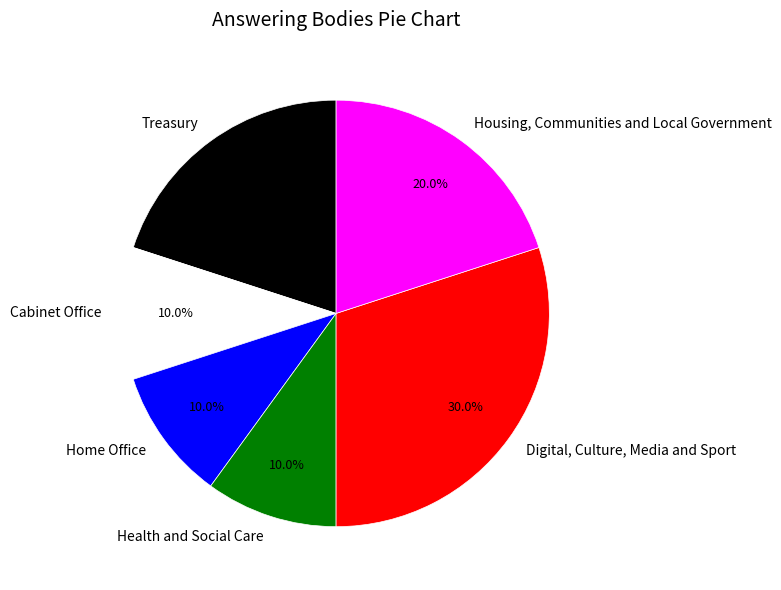

Count the number of slices in the pie.

6